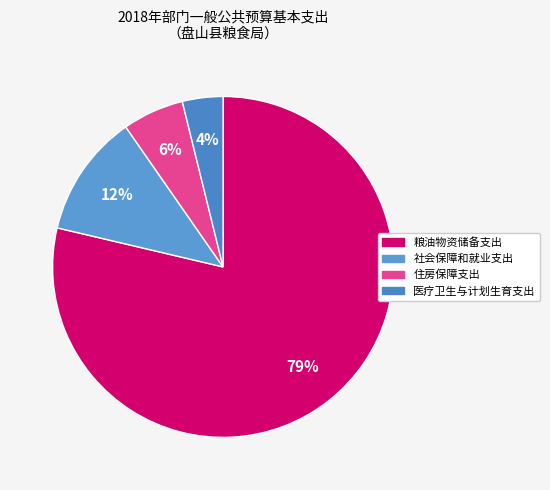

Does 粮油物资储备支出 represent more than half of the total?

Yes